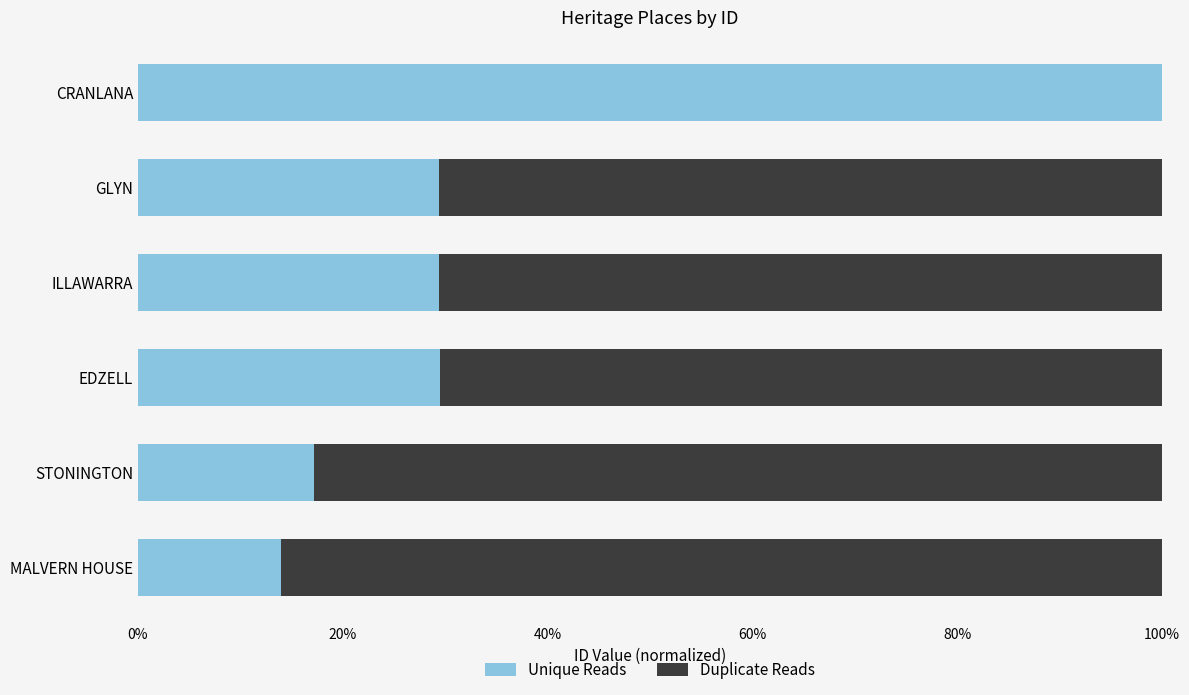

What are all the series names shown in the legend?

Unique Reads, Duplicate Reads